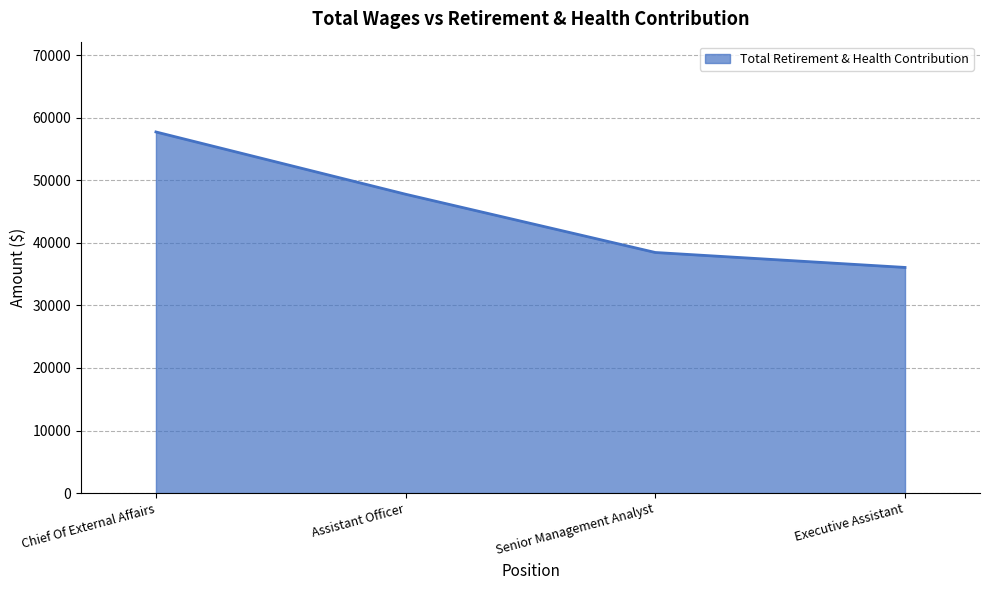

How many lines are shown in the chart?

1